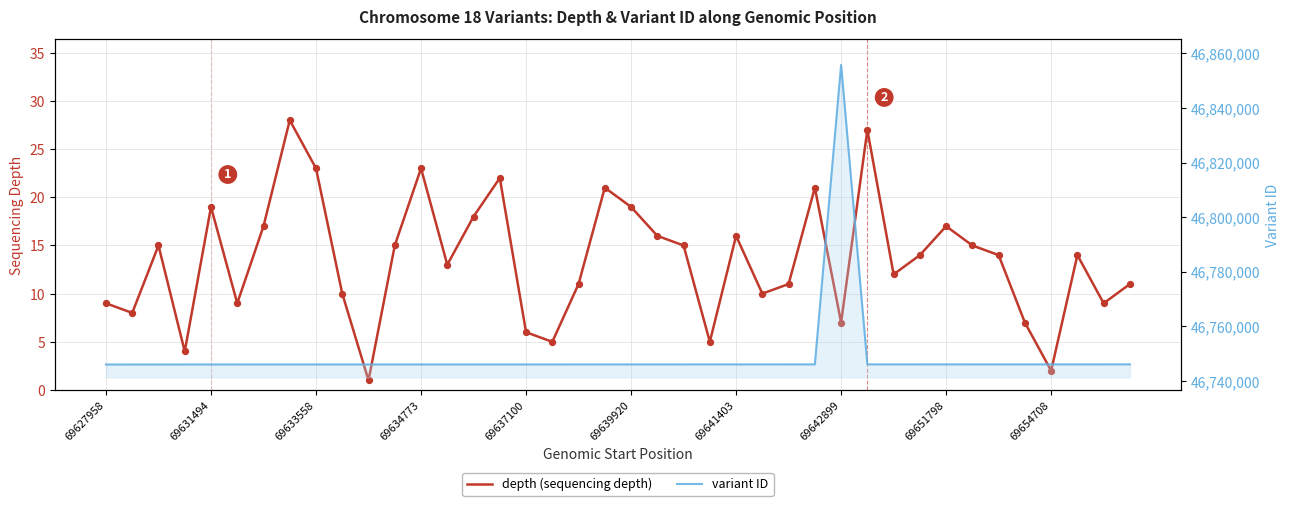

Which series has the largest total across all categories?

variant ID